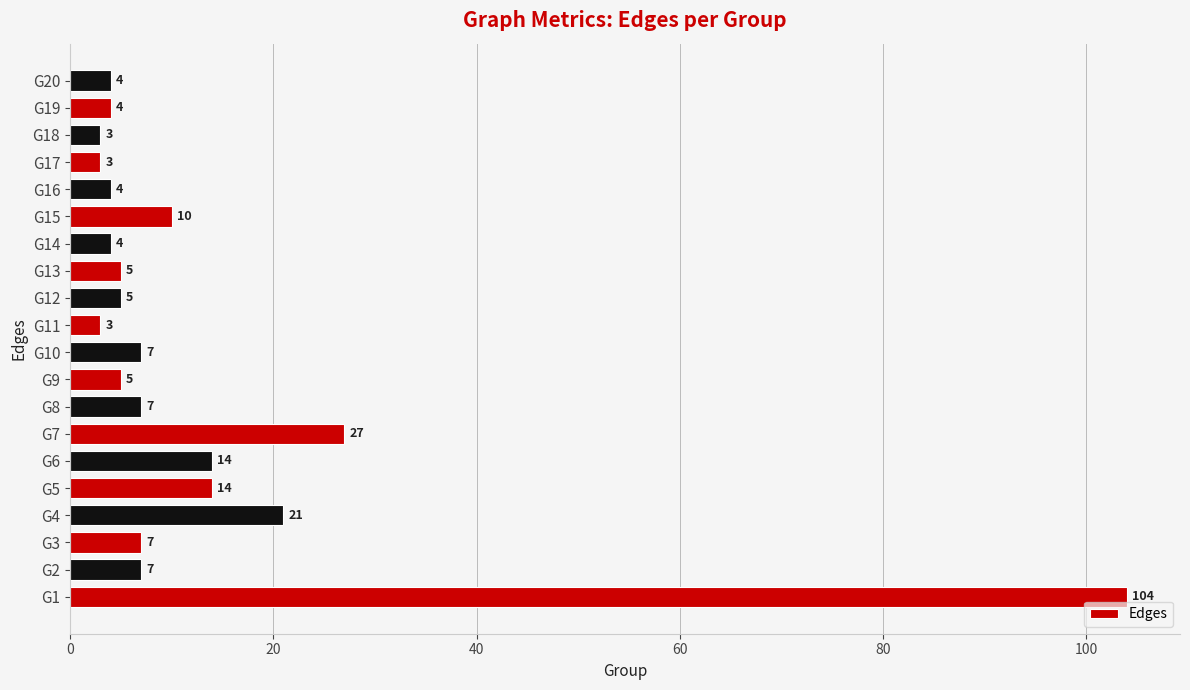

What is the ratio of the value at G2 to the value at G17?

2.3